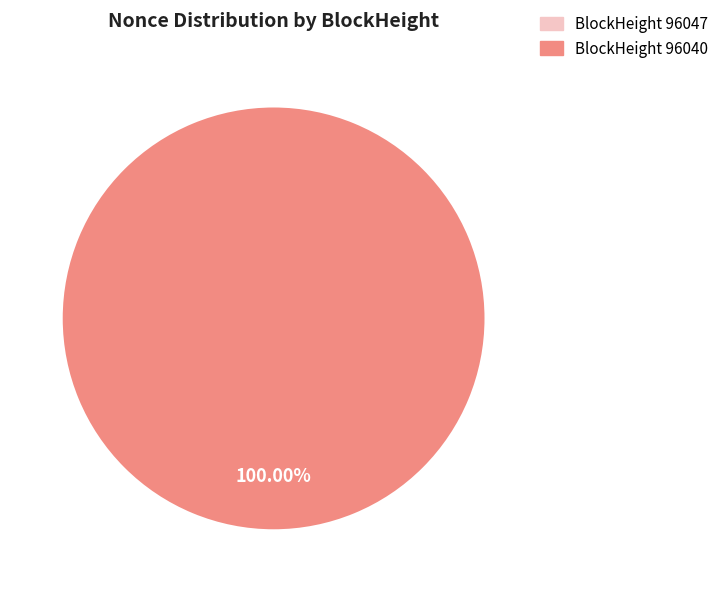

Count the number of slices in the pie.

2